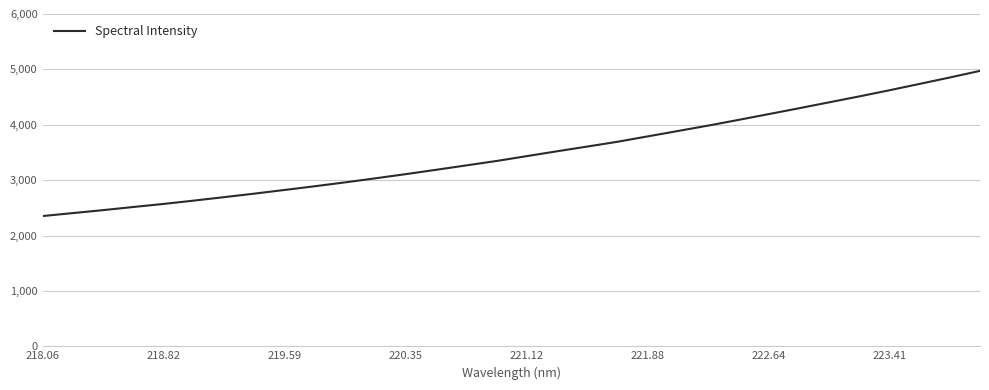

What is the difference between the maximum and minimum values?

2621.1